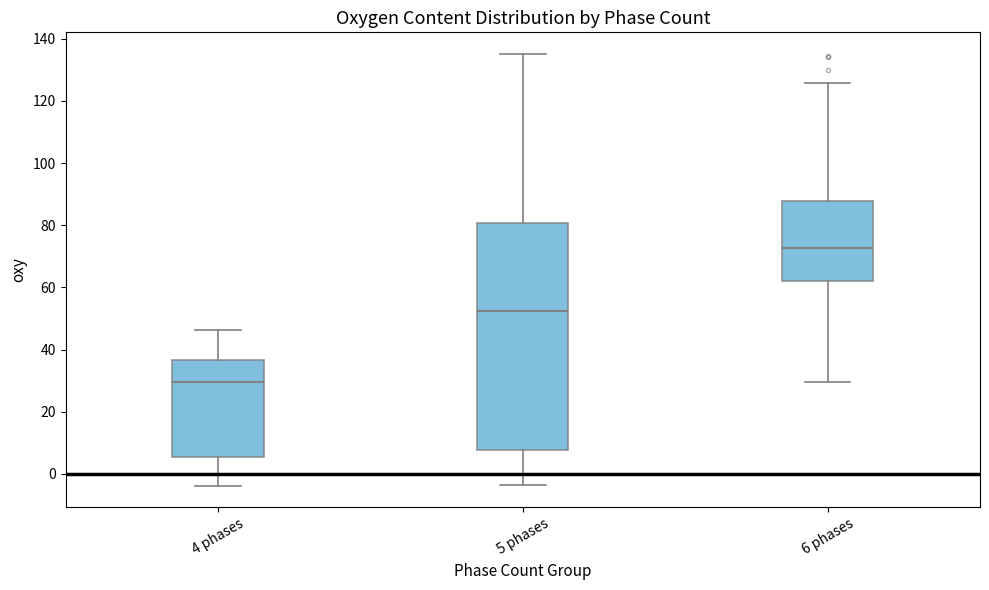

Reading left to right, transcribe this box plot: for each box, give where its median line is, the range the box spans, and where its two whiskers end, as read against the y-axis. The values are not printed on the chart, so give them approximately, as read against the axis.

4 phases: median 30, box 6 to 36, whiskers -4 to 46
5 phases: median 52, box 8 to 80, whiskers -4 to 136
6 phases: median 72, box 62 to 88, whiskers 30 to 126